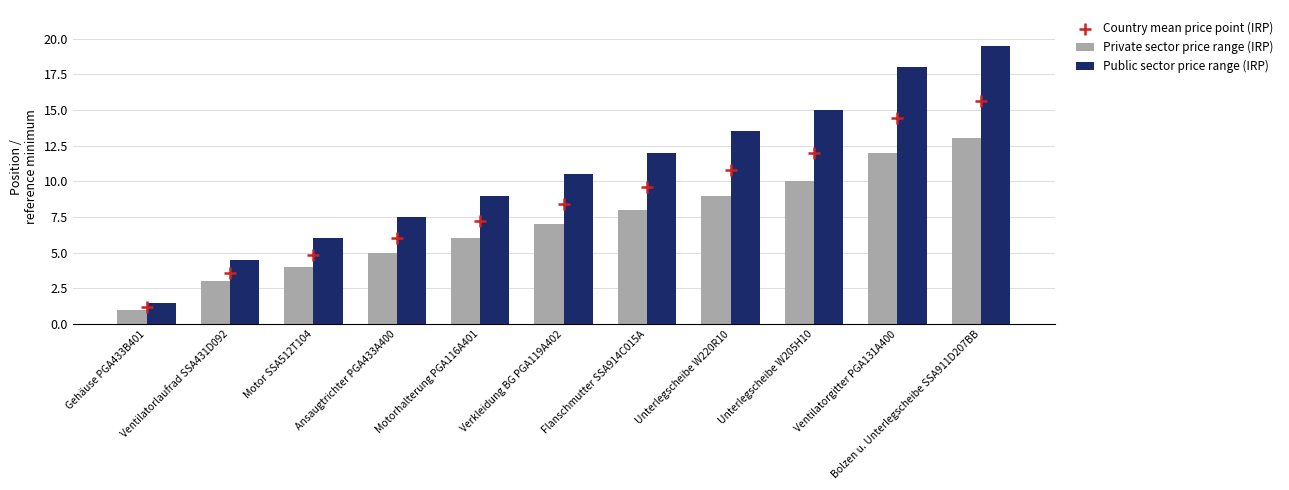

Which series contains the highest Y value?

Public sector price range (IRP)